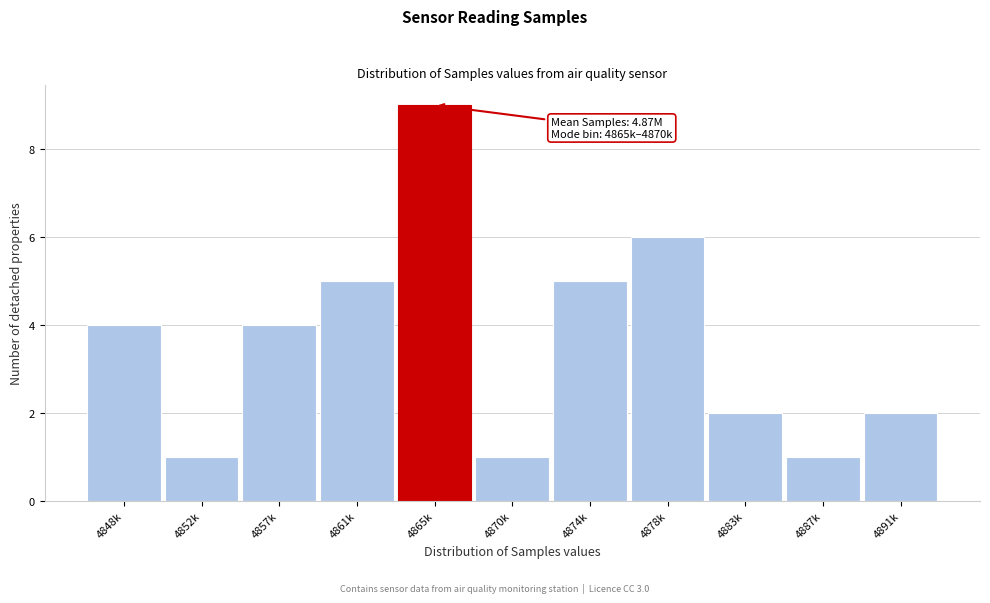

Reading left to right, list all the values displayed in this chart.

4	1	4	5	9	1	5	6	2	1	2